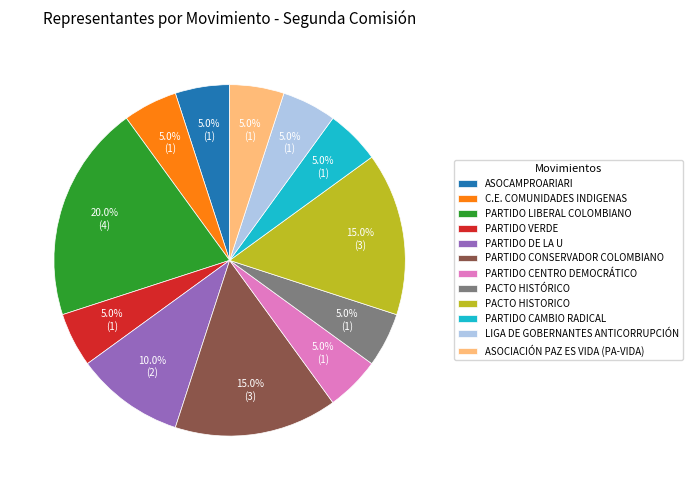

To the nearest percent, what percentage of the pie is ASOCIACIÓN PAZ ES VIDA (PA-VIDA)?

5%